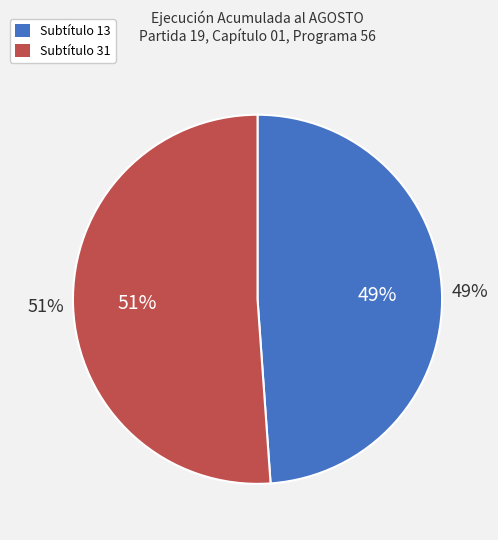

How many segments does this pie chart have?

2